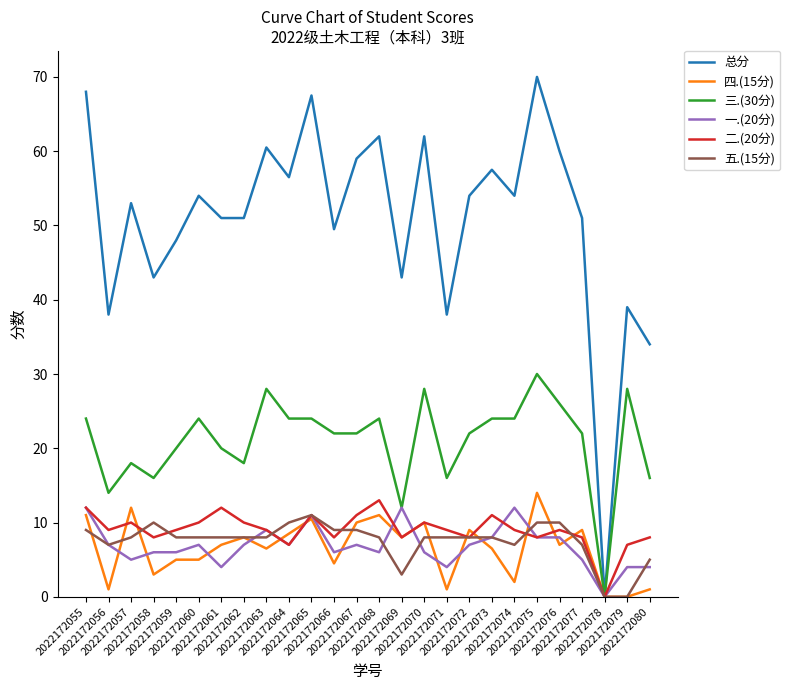

Reading right to left, what are all the values shown in this chart?

总分: 34.0	39.0	0.0	51.0	60.0	70.0	54.0	57.5	54.0	38.0	62.0	43.0	62.0	59.0	49.5	67.5	56.5	60.5	51.0	51.0	54.0	48.0	43.0	53.0	38.0	68.0
四.(15分): 1.0	0.0	0.0	9.0	7.0	14.0	2.0	6.5	9.0	1.0	10.0	8.0	11.0	10.0	4.5	10.5	8.5	6.5	8.0	7.0	5.0	5.0	3.0	12.0	1.0	11.0
三.(30分): 16.0	28.0	0.0	22.0	26.0	30.0	24.0	24.0	22.0	16.0	28.0	12.0	24.0	22.0	22.0	24.0	24.0	28.0	18.0	20.0	24.0	20.0	16.0	18.0	14.0	24.0
一.(20分): 4.0	4.0	0.0	5.0	8.0	8.0	12.0	8.0	7.0	4.0	6.0	12.0	6.0	7.0	6.0	11.0	7.0	9.0	7.0	4.0	7.0	6.0	6.0	5.0	7.0	12.0
二.(20分): 8.0	7.0	0.0	8.0	9.0	8.0	9.0	11.0	8.0	9.0	10.0	8.0	13.0	11.0	8.0	11.0	7.0	9.0	10.0	12.0	10.0	9.0	8.0	10.0	9.0	12.0
五.(15分): 5.0	0.0	0.0	7.0	10.0	10.0	7.0	8.0	8.0	8.0	8.0	3.0	8.0	9.0	9.0	11.0	10.0	8.0	8.0	8.0	8.0	8.0	10.0	8.0	7.0	9.0